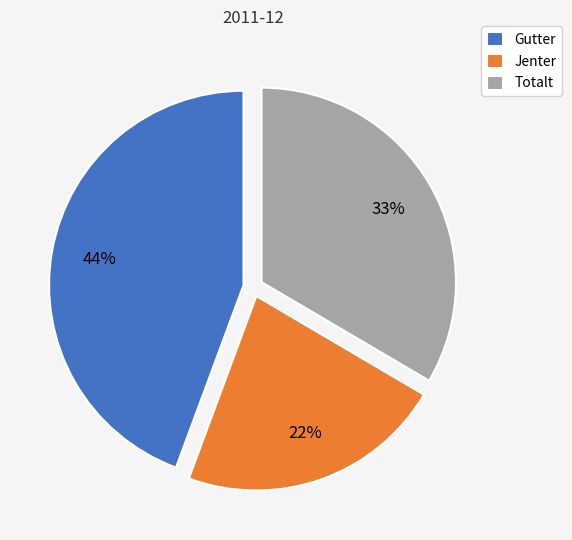

How many slices are in this pie chart?

3